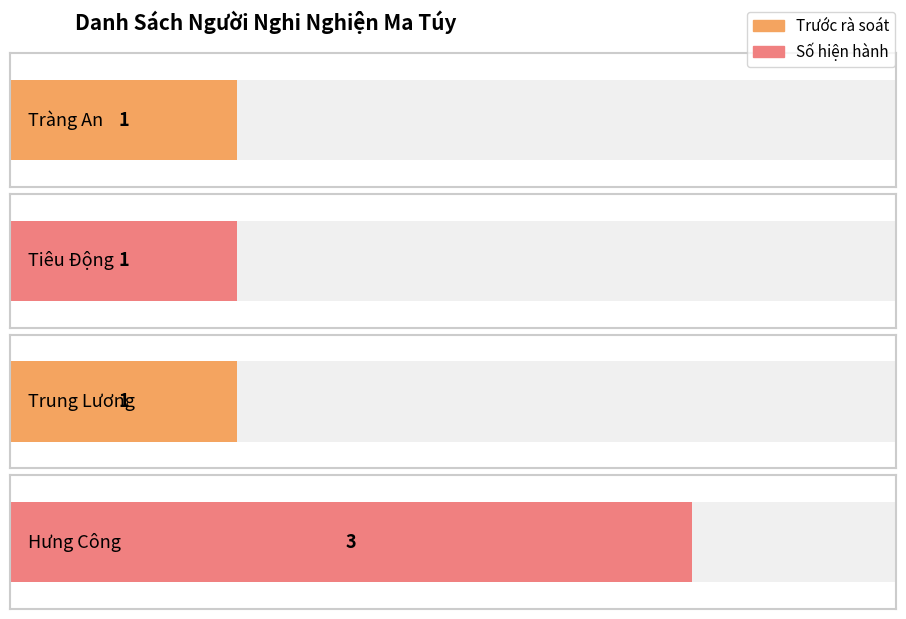

How many bars are there in total?

4